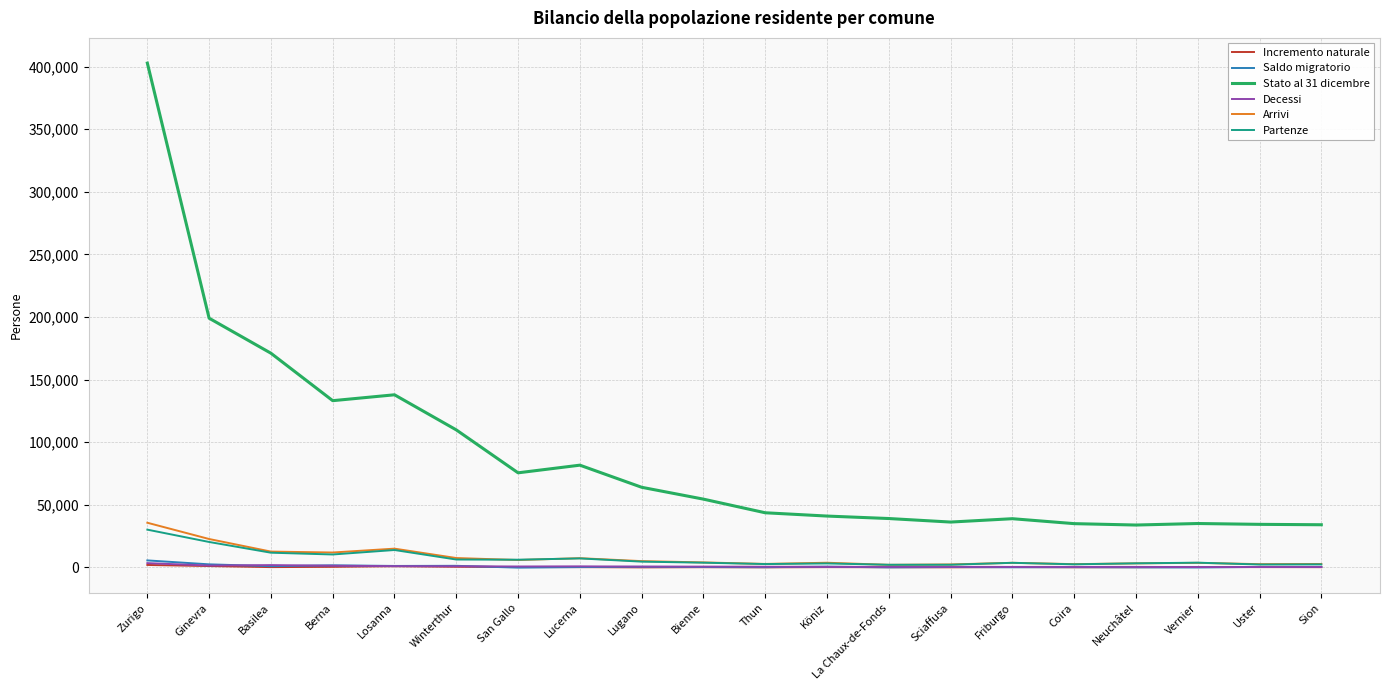

What is the greatest value displayed?

402762